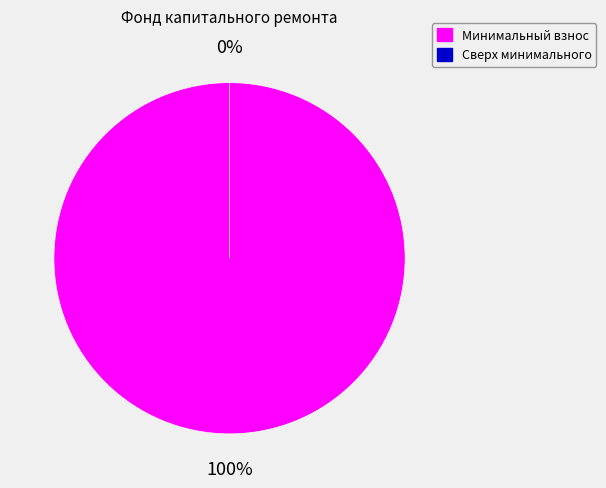

Combined, what portion of the pie is сверх минимального размера and за счет минимального взноса?

100.0%